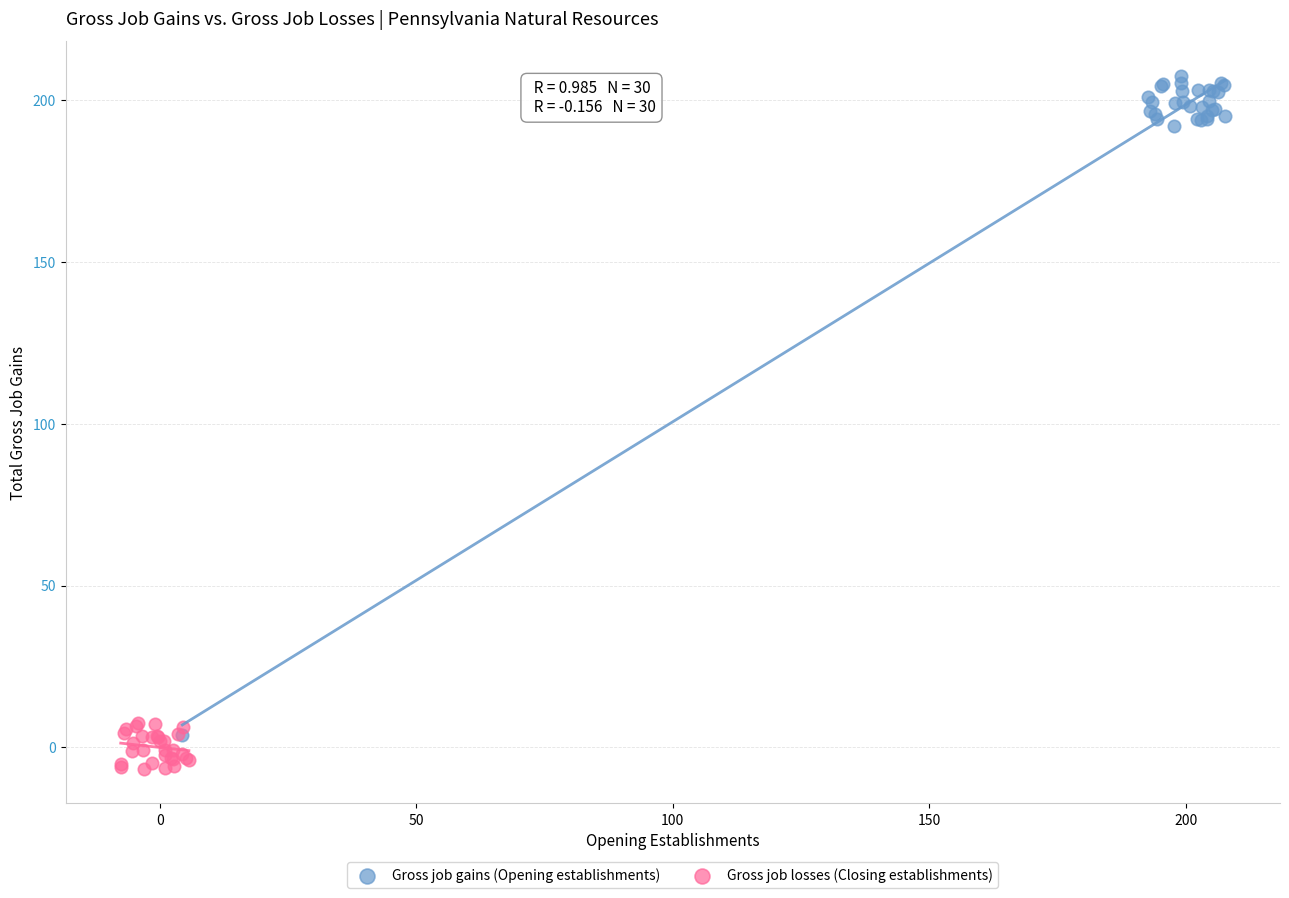

Which series has the widest spread of Y values?

Gross job gains (Opening establishments)